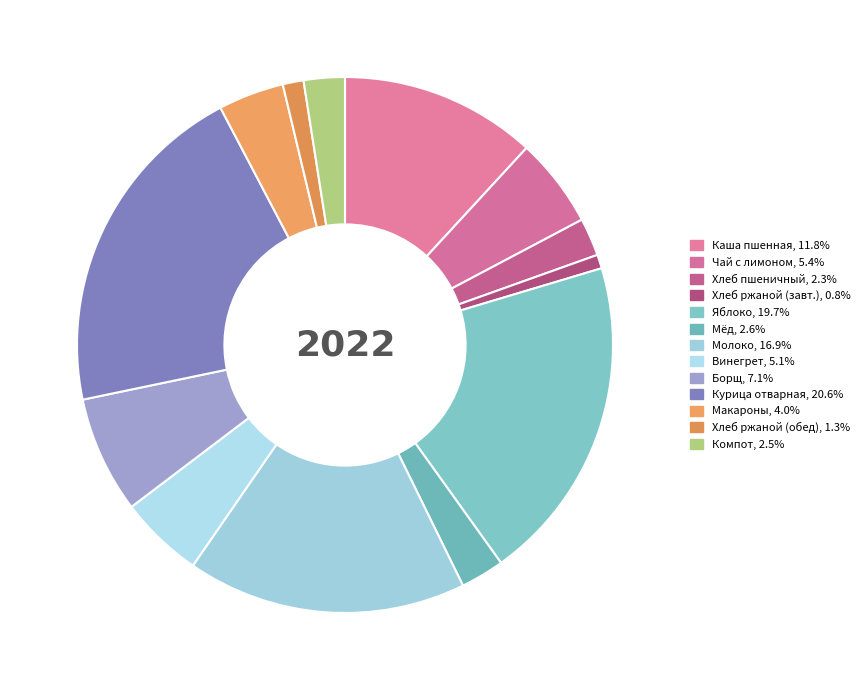

How many segments does this pie chart have?

13